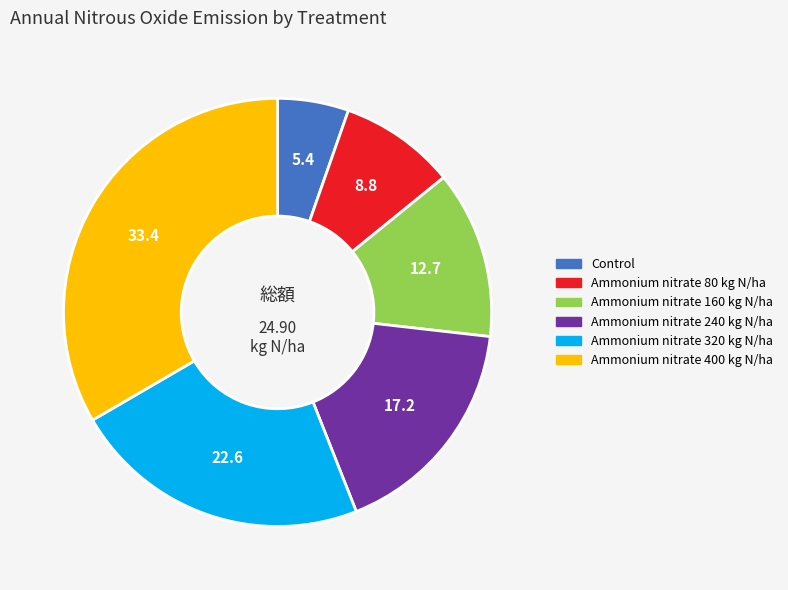

Is the sum of Ammonium nitrate 320 kg N/ha and Ammonium nitrate 80 kg N/ha greater than half?

No